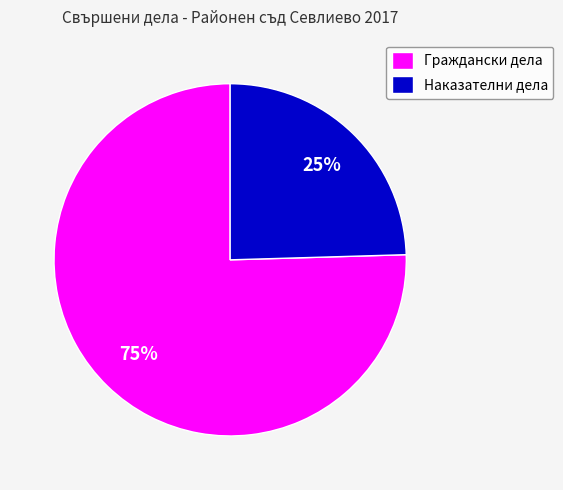

Between Наказателни дела and Граждански дела, which is larger?

Граждански дела